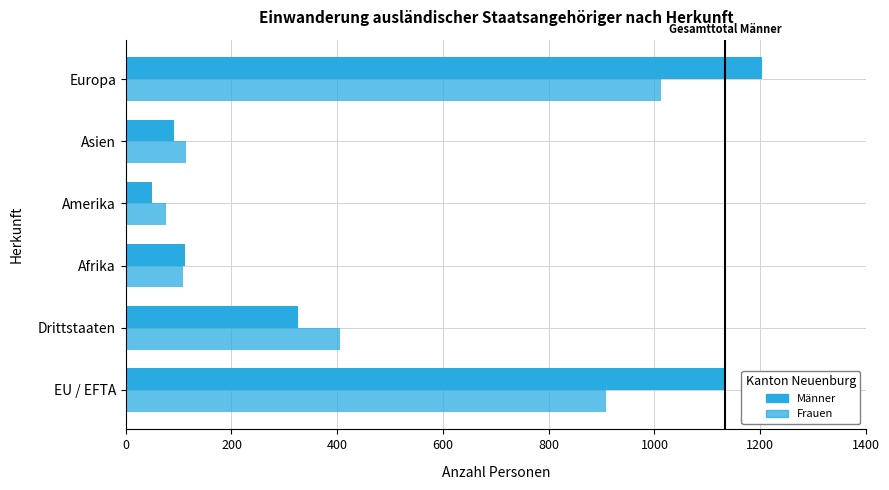

What is the highest value of the Frauen series?

1012